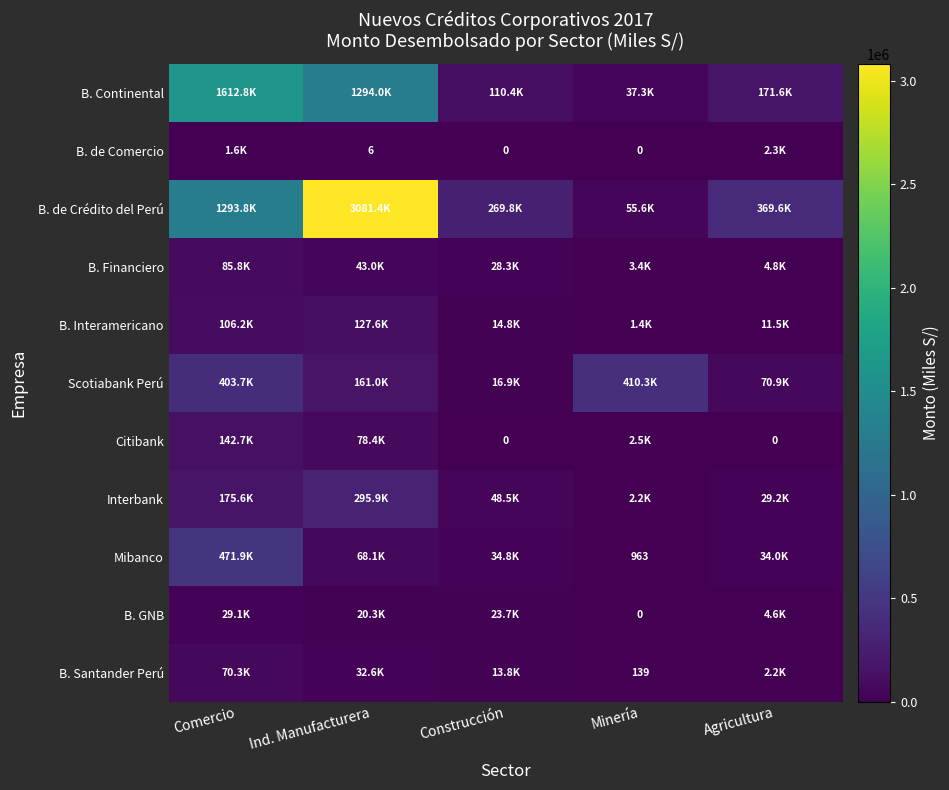

At how many categories does at least one series exceed 2073715?

1